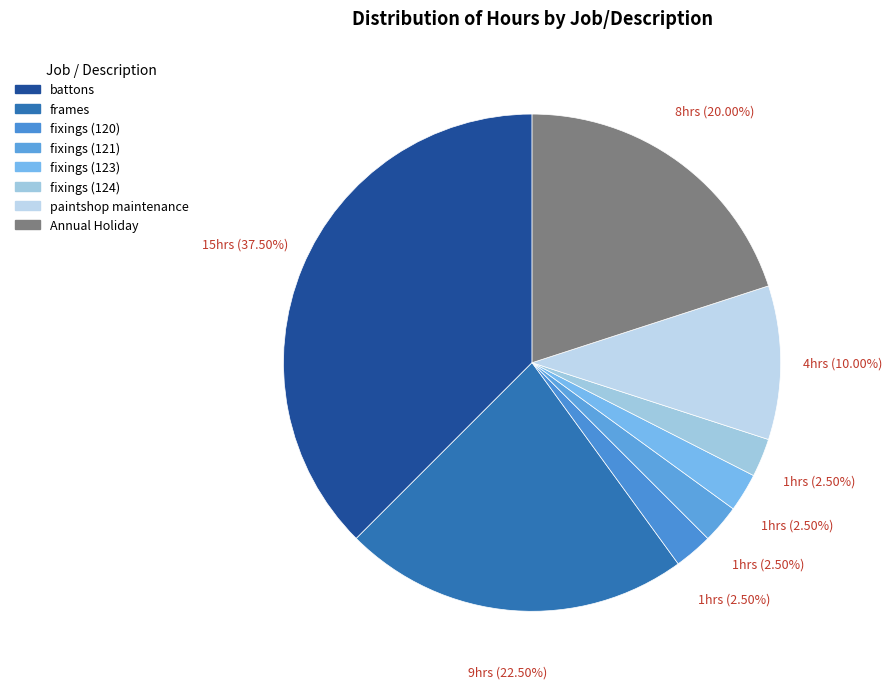

Count the number of slices in the pie.

8